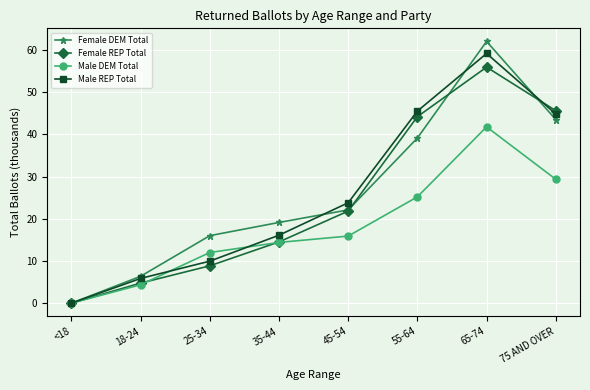

Rank the series by their maximum value, from lowest to highest.

Male DEM Total, Female REP Total, Male REP Total, Female DEM Total